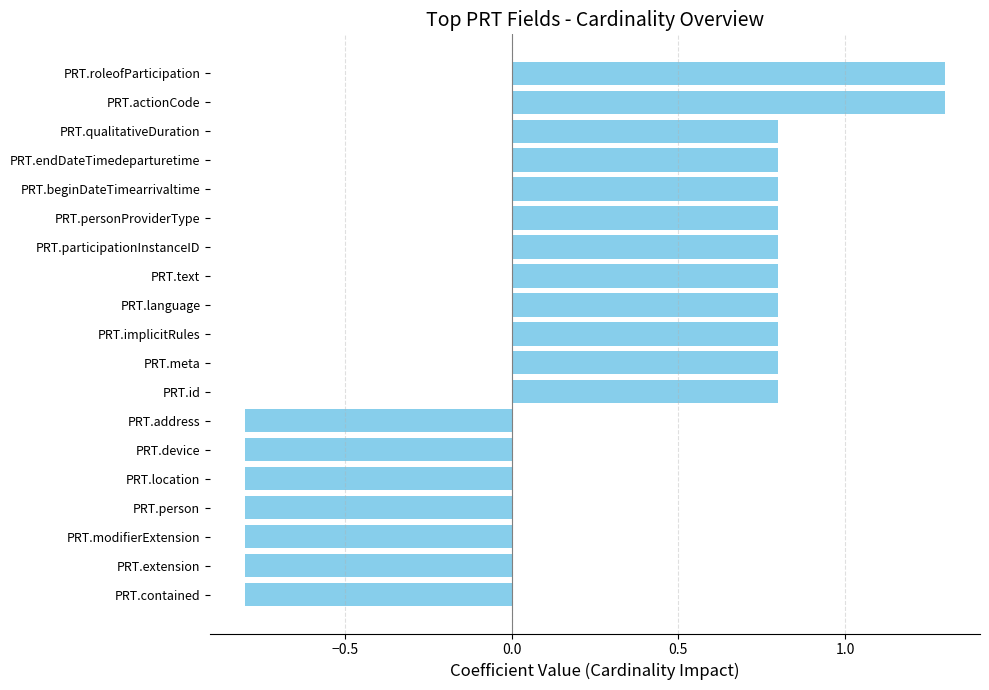

What is the change in value from PRT.modifierExtension to PRT.meta?

+1.6